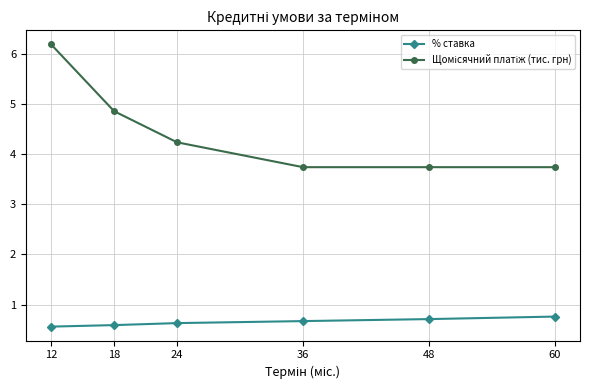

The % ставка series shows 0.7 at 36. True or false?

True